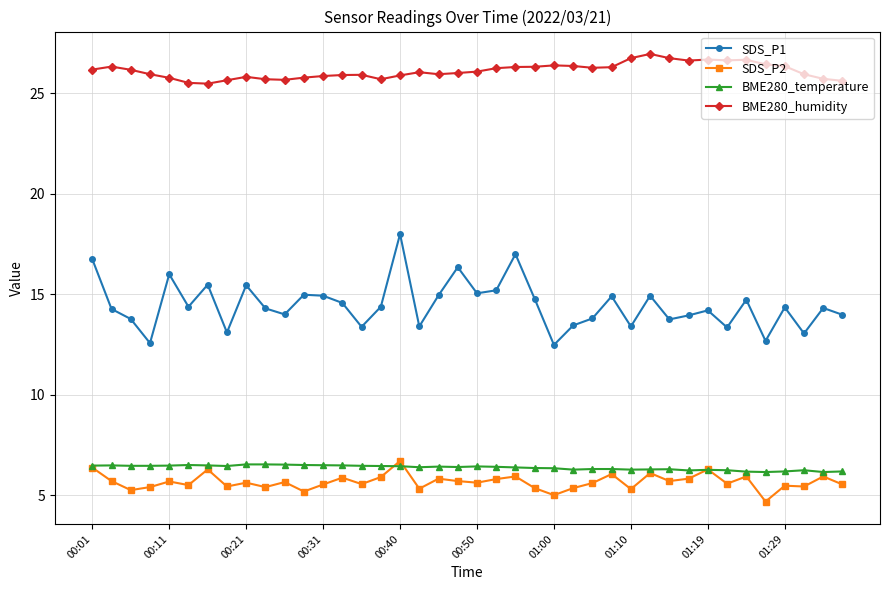

True or false: SDS_P2 has more than 2 interior local peaks.

True